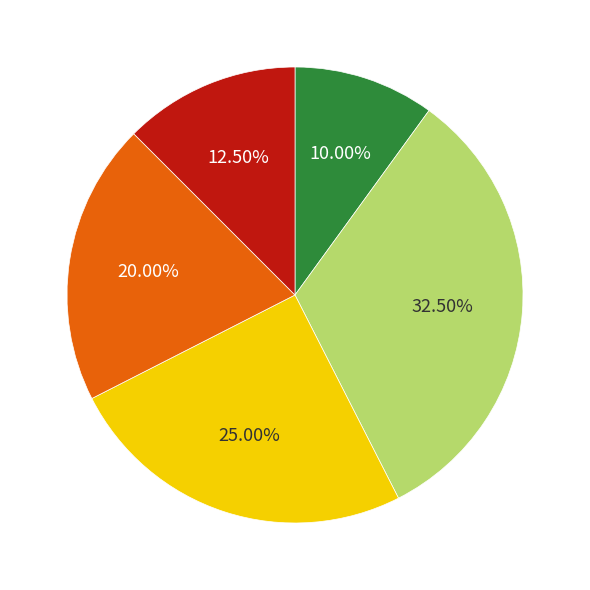

Does any single category account for the majority?

No